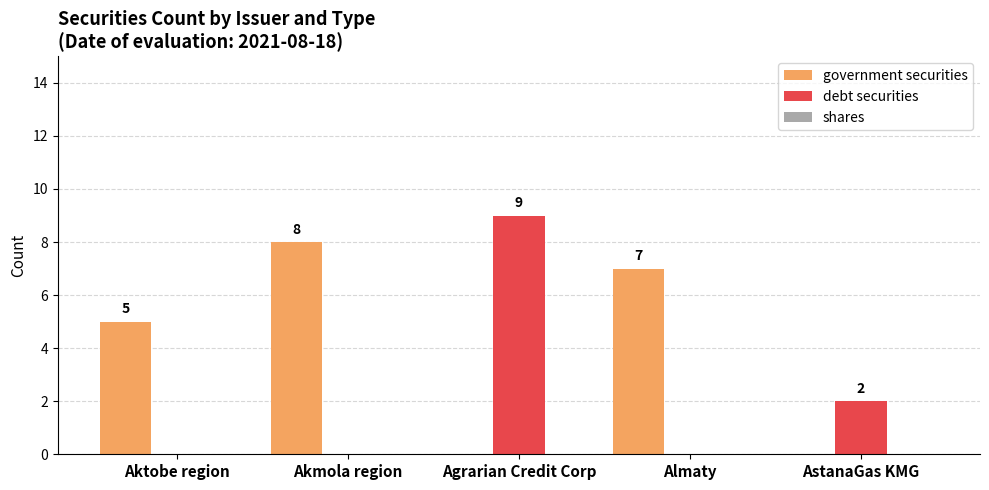

Which series has the largest total across all categories?

government securities